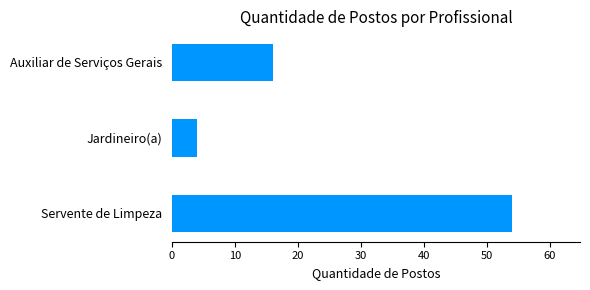

Count the number of categories in the chart.

3